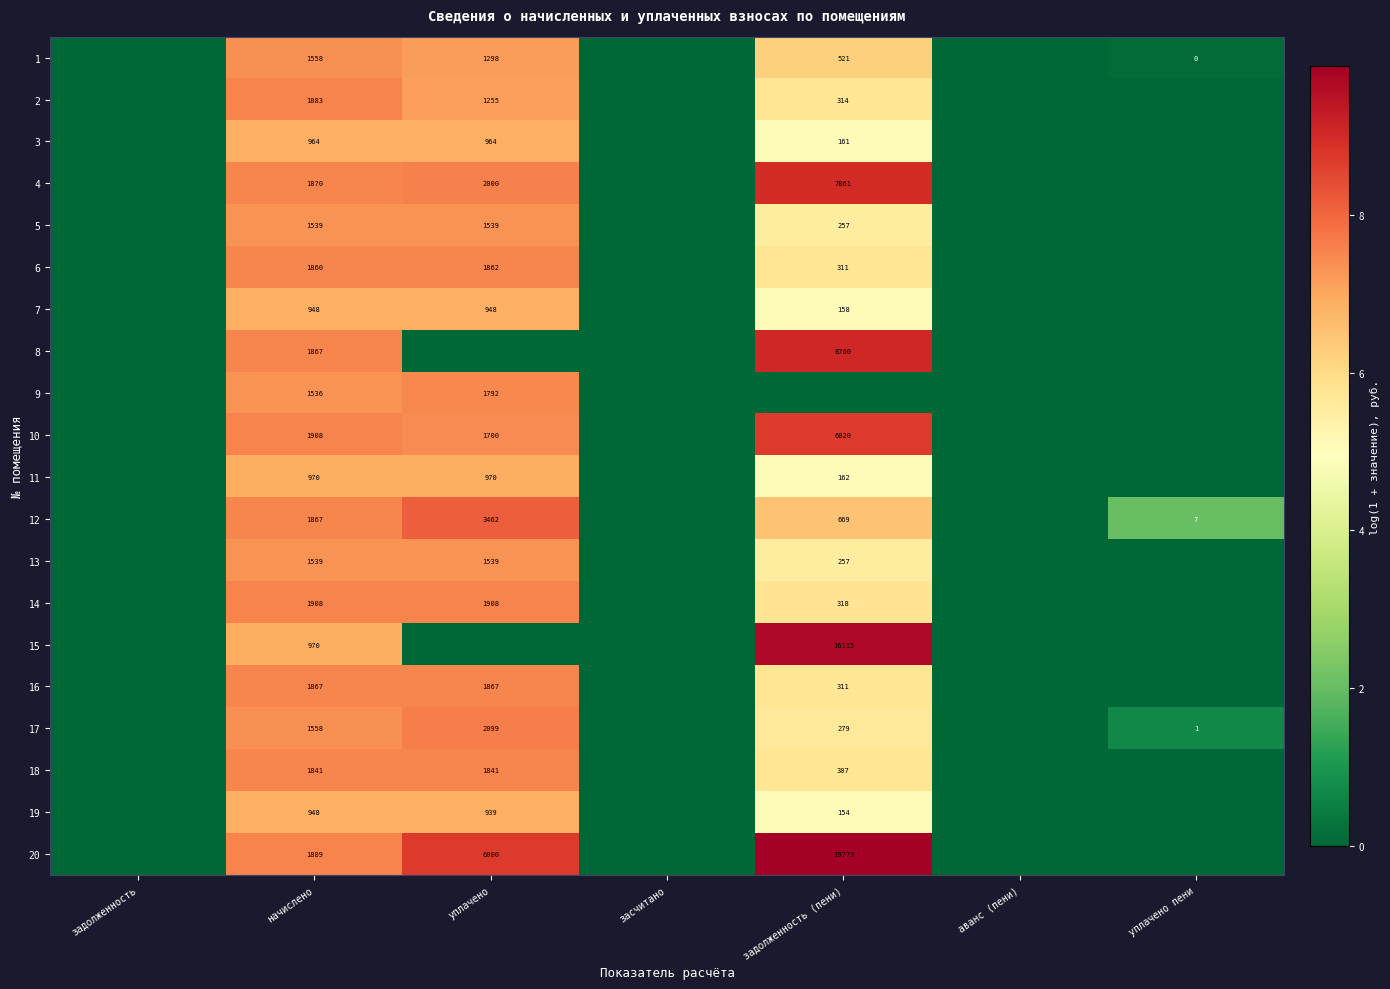

What is the total value across all series at начислено?

31290